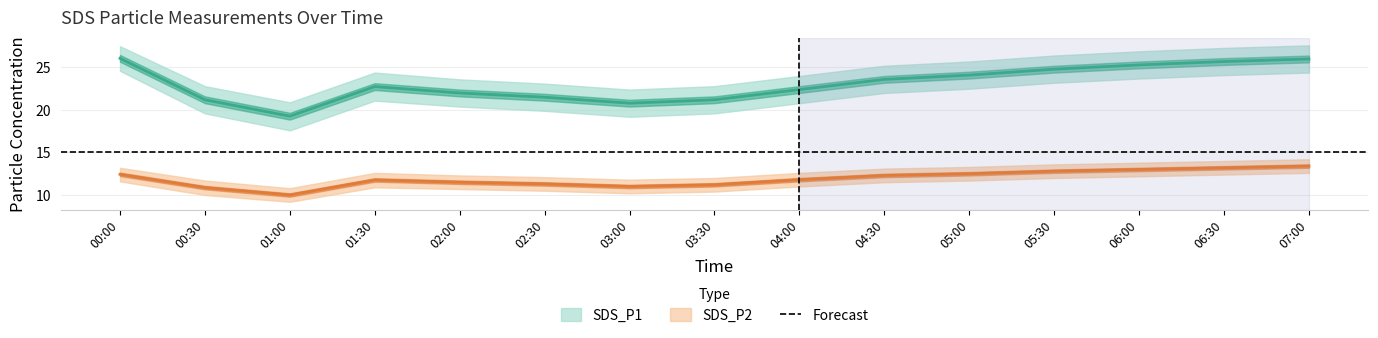

At how many categories does at least one series exceed 19?

15